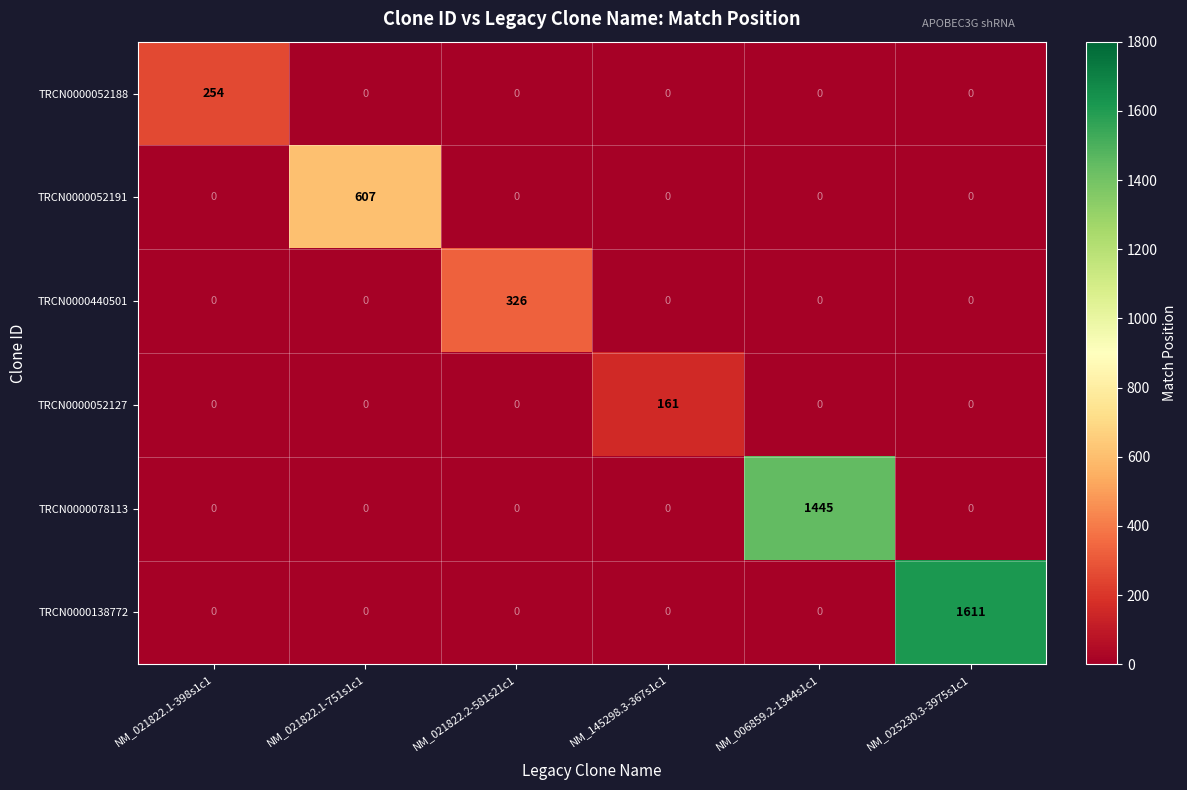

Which series changed the most between NM_145298.3-367s1c1 and NM_006859.2-1344s1c1?

TRCN0000078113